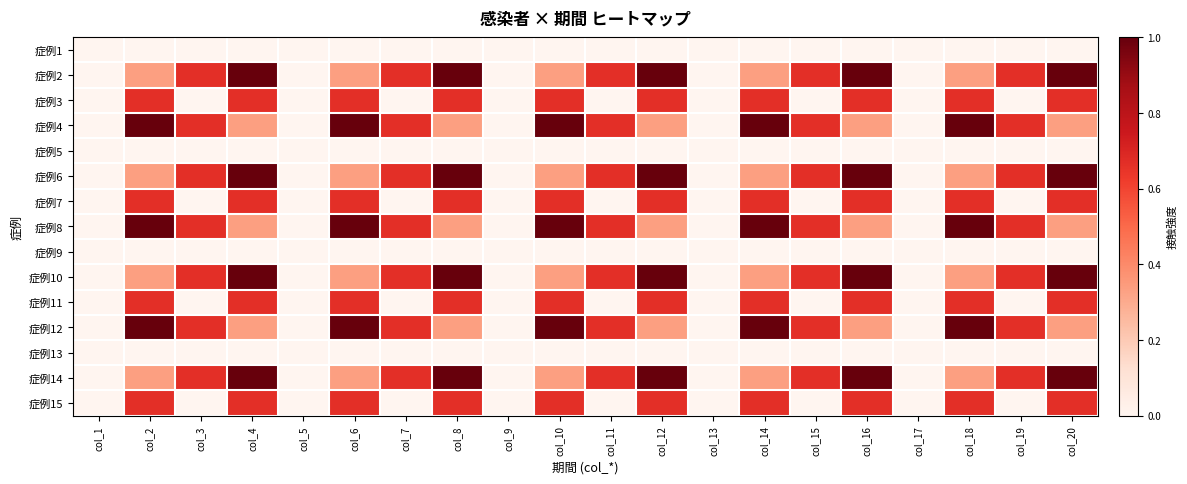

Reading right to left, transcribe all the data shown in this chart.

症例1: col_20=0.0	col_19=0.0	col_18=0.0	col_17=0.0	col_16=0.0	col_15=0.0	col_14=0.0	col_13=0.0	col_12=0.0	col_11=0.0	col_10=0.0	col_9=0.0	col_8=0.0	col_7=0.0	col_6=0.0	col_5=0.0	col_4=0.0	col_3=0.0	col_2=0.0	col_1=0.0
症例2: col_20=1.0	col_19=0.7	col_18=0.3	col_17=0.0	col_16=1.0	col_15=0.7	col_14=0.3	col_13=0.0	col_12=1.0	col_11=0.7	col_10=0.3	col_9=0.0	col_8=1.0	col_7=0.7	col_6=0.3	col_5=0.0	col_4=1.0	col_3=0.7	col_2=0.3	col_1=0.0
症例3: col_20=0.7	col_19=0.0	col_18=0.7	col_17=0.0	col_16=0.7	col_15=0.0	col_14=0.7	col_13=0.0	col_12=0.7	col_11=0.0	col_10=0.7	col_9=0.0	col_8=0.7	col_7=0.0	col_6=0.7	col_5=0.0	col_4=0.7	col_3=0.0	col_2=0.7	col_1=0.0
症例4: col_20=0.3	col_19=0.7	col_18=1.0	col_17=0.0	col_16=0.3	col_15=0.7	col_14=1.0	col_13=0.0	col_12=0.3	col_11=0.7	col_10=1.0	col_9=0.0	col_8=0.3	col_7=0.7	col_6=1.0	col_5=0.0	col_4=0.3	col_3=0.7	col_2=1.0	col_1=0.0
症例5: col_20=0.0	col_19=0.0	col_18=0.0	col_17=0.0	col_16=0.0	col_15=0.0	col_14=0.0	col_13=0.0	col_12=0.0	col_11=0.0	col_10=0.0	col_9=0.0	col_8=0.0	col_7=0.0	col_6=0.0	col_5=0.0	col_4=0.0	col_3=0.0	col_2=0.0	col_1=0.0
症例6: col_20=1.0	col_19=0.7	col_18=0.3	col_17=0.0	col_16=1.0	col_15=0.7	col_14=0.3	col_13=0.0	col_12=1.0	col_11=0.7	col_10=0.3	col_9=0.0	col_8=1.0	col_7=0.7	col_6=0.3	col_5=0.0	col_4=1.0	col_3=0.7	col_2=0.3	col_1=0.0
症例7: col_20=0.7	col_19=0.0	col_18=0.7	col_17=0.0	col_16=0.7	col_15=0.0	col_14=0.7	col_13=0.0	col_12=0.7	col_11=0.0	col_10=0.7	col_9=0.0	col_8=0.7	col_7=0.0	col_6=0.7	col_5=0.0	col_4=0.7	col_3=0.0	col_2=0.7	col_1=0.0
症例8: col_20=0.3	col_19=0.7	col_18=1.0	col_17=0.0	col_16=0.3	col_15=0.7	col_14=1.0	col_13=0.0	col_12=0.3	col_11=0.7	col_10=1.0	col_9=0.0	col_8=0.3	col_7=0.7	col_6=1.0	col_5=0.0	col_4=0.3	col_3=0.7	col_2=1.0	col_1=0.0
症例9: col_20=0.0	col_19=0.0	col_18=0.0	col_17=0.0	col_16=0.0	col_15=0.0	col_14=0.0	col_13=0.0	col_12=0.0	col_11=0.0	col_10=0.0	col_9=0.0	col_8=0.0	col_7=0.0	col_6=0.0	col_5=0.0	col_4=0.0	col_3=0.0	col_2=0.0	col_1=0.0
症例10: col_20=1.0	col_19=0.7	col_18=0.3	col_17=0.0	col_16=1.0	col_15=0.7	col_14=0.3	col_13=0.0	col_12=1.0	col_11=0.7	col_10=0.3	col_9=0.0	col_8=1.0	col_7=0.7	col_6=0.3	col_5=0.0	col_4=1.0	col_3=0.7	col_2=0.3	col_1=0.0
症例11: col_20=0.7	col_19=0.0	col_18=0.7	col_17=0.0	col_16=0.7	col_15=0.0	col_14=0.7	col_13=0.0	col_12=0.7	col_11=0.0	col_10=0.7	col_9=0.0	col_8=0.7	col_7=0.0	col_6=0.7	col_5=0.0	col_4=0.7	col_3=0.0	col_2=0.7	col_1=0.0
症例12: col_20=0.3	col_19=0.7	col_18=1.0	col_17=0.0	col_16=0.3	col_15=0.7	col_14=1.0	col_13=0.0	col_12=0.3	col_11=0.7	col_10=1.0	col_9=0.0	col_8=0.3	col_7=0.7	col_6=1.0	col_5=0.0	col_4=0.3	col_3=0.7	col_2=1.0	col_1=0.0
症例13: col_20=0.0	col_19=0.0	col_18=0.0	col_17=0.0	col_16=0.0	col_15=0.0	col_14=0.0	col_13=0.0	col_12=0.0	col_11=0.0	col_10=0.0	col_9=0.0	col_8=0.0	col_7=0.0	col_6=0.0	col_5=0.0	col_4=0.0	col_3=0.0	col_2=0.0	col_1=0.0
症例14: col_20=1.0	col_19=0.7	col_18=0.3	col_17=0.0	col_16=1.0	col_15=0.7	col_14=0.3	col_13=0.0	col_12=1.0	col_11=0.7	col_10=0.3	col_9=0.0	col_8=1.0	col_7=0.7	col_6=0.3	col_5=0.0	col_4=1.0	col_3=0.7	col_2=0.3	col_1=0.0
症例15: col_20=0.7	col_19=0.0	col_18=0.7	col_17=0.0	col_16=0.7	col_15=0.0	col_14=0.7	col_13=0.0	col_12=0.7	col_11=0.0	col_10=0.7	col_9=0.0	col_8=0.7	col_7=0.0	col_6=0.7	col_5=0.0	col_4=0.7	col_3=0.0	col_2=0.7	col_1=0.0